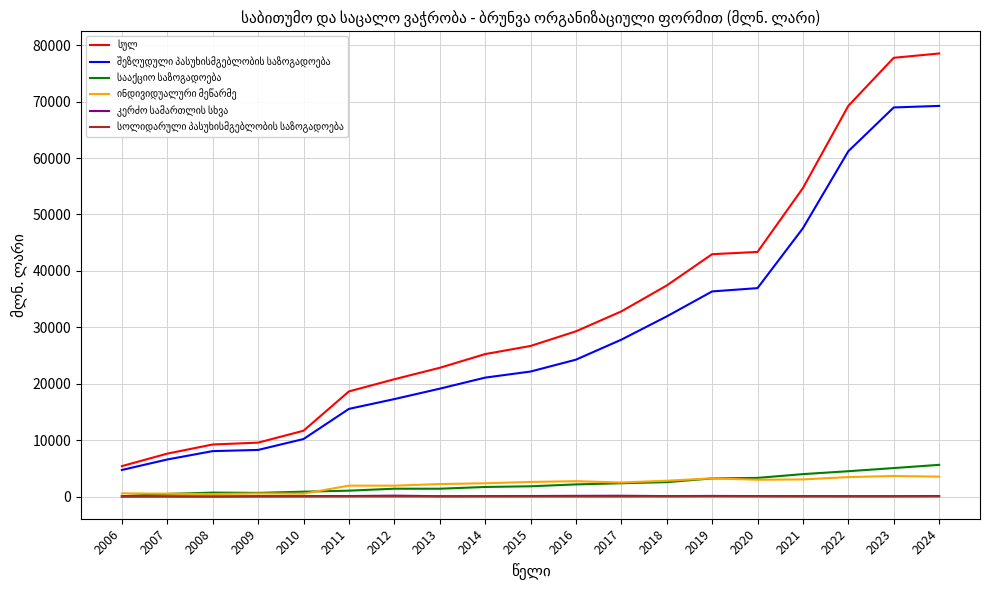

How many lines are shown in the chart?

6